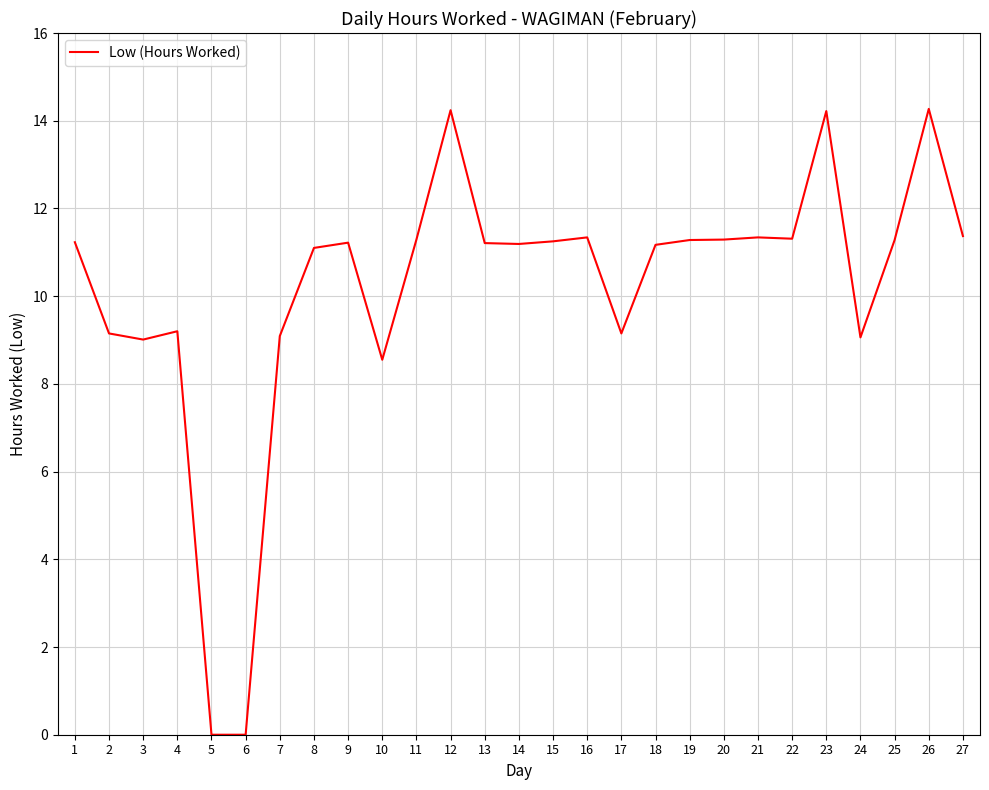

What is the maximum value shown in the chart?

14.3